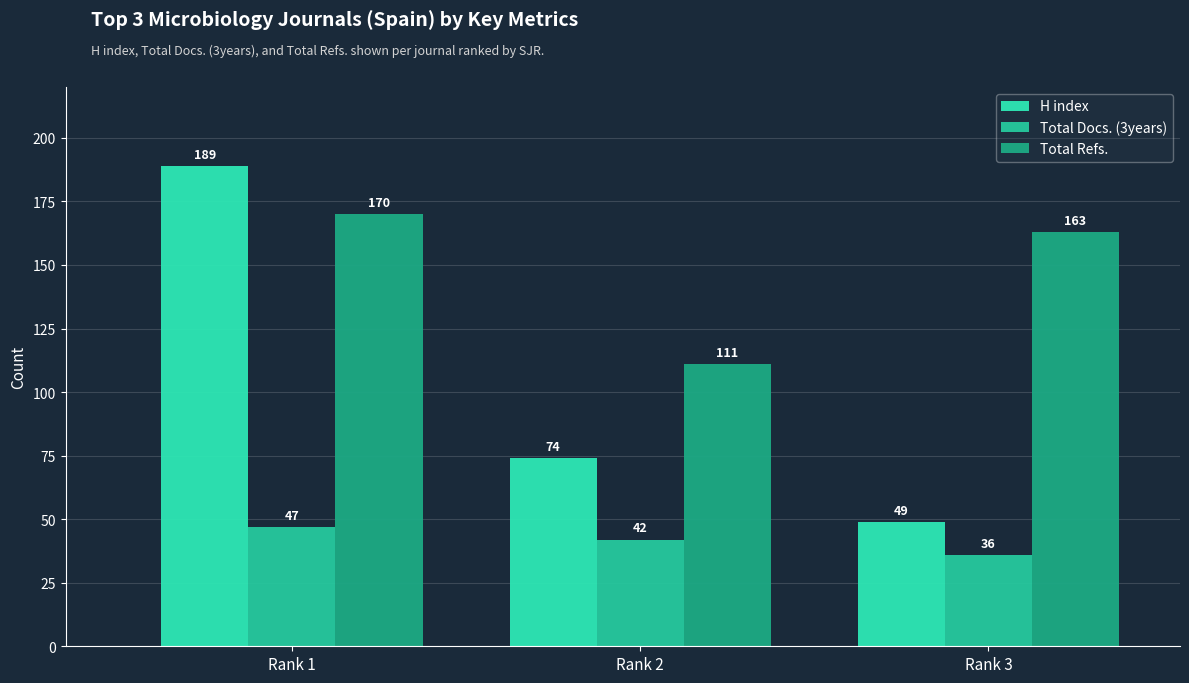

Reading left to right, extract all data points from this chart.

H index: 189	74	49
Total Docs. (3years): 47	42	36
Total Refs.: 170	111	163